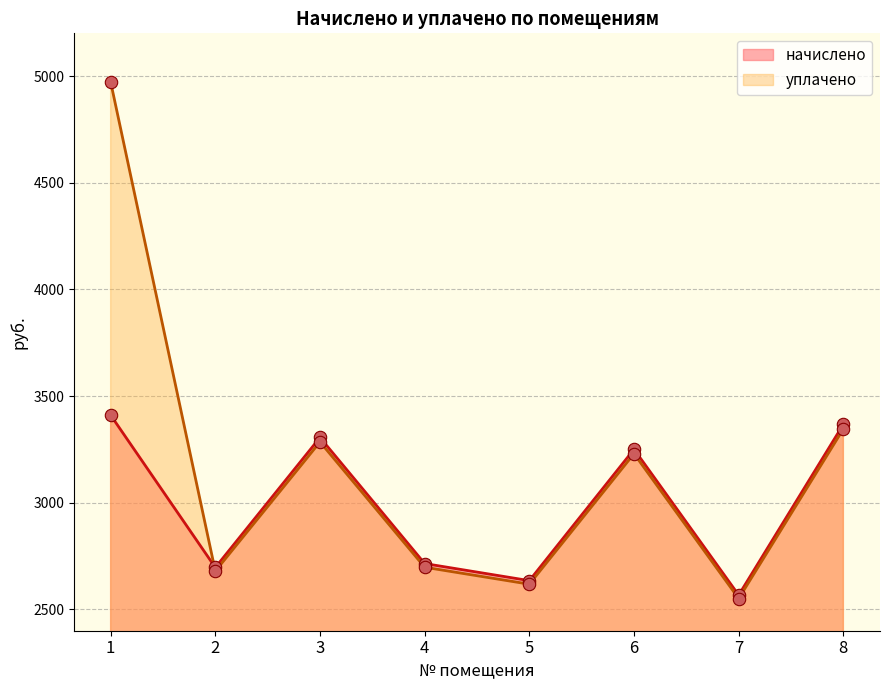

Which series has the widest spread of Y values?

уплачено